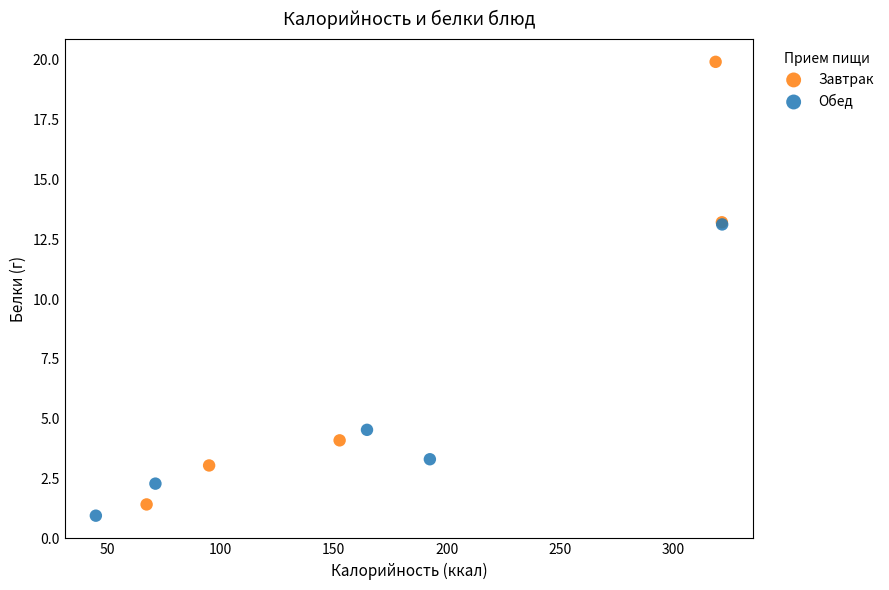

Which series has the widest spread of Y values?

Завтрак